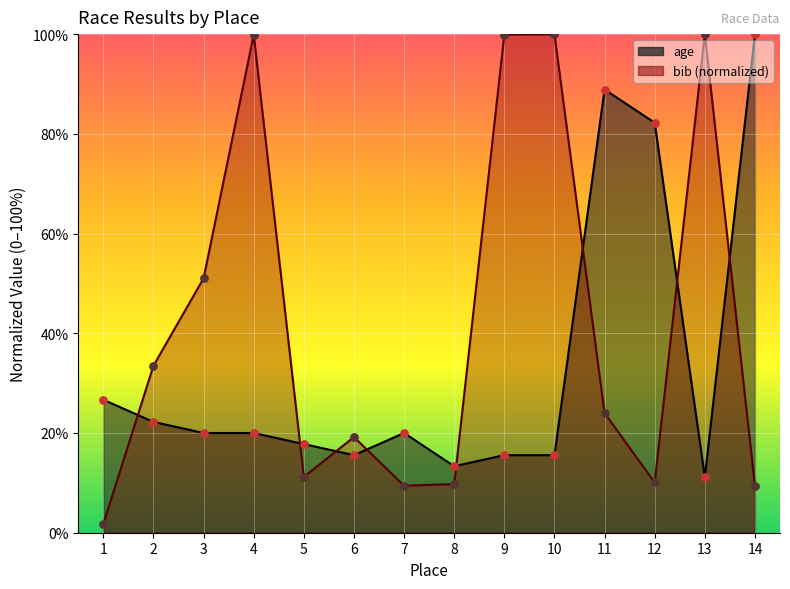

Between 13 and 4, which is larger?

4